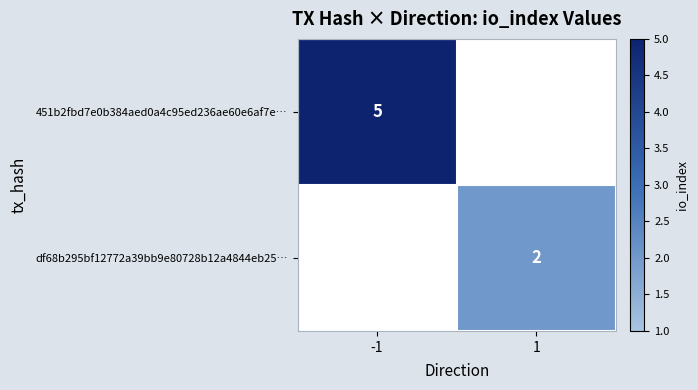

True or false: df68b295bf12772a39bb9e80728b12a4844eb25… has a value of 3 at 1.

False